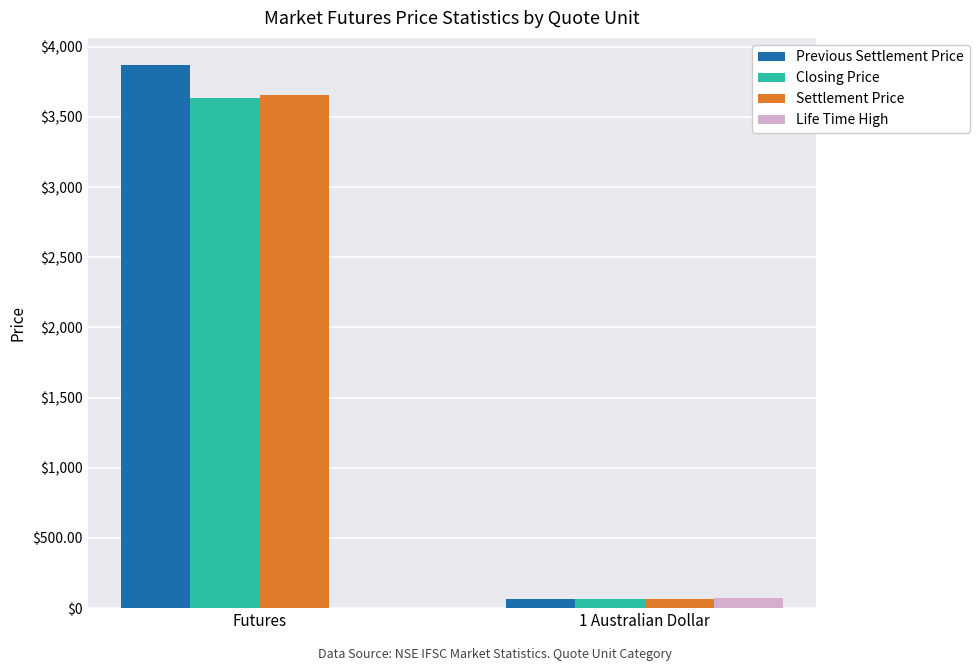

How many groups of bars are there?

2